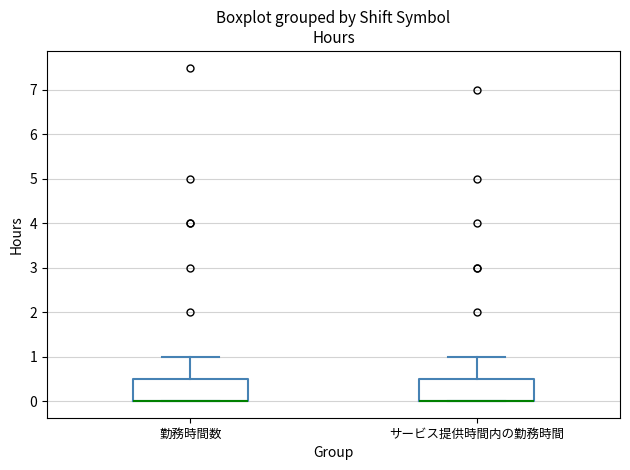

Reading left to right, transcribe this box plot: for each box, give where its median line is, the range the box spans, and where its two whiskers end, as read against the y-axis. The values are not printed on the chart, so give them approximately, as read against the axis.

勤務時間数: median 0.0 (drawn on the box's lower edge), box 0.0 to 0.5, whiskers 0.0 to 1.0
サービス提供時間内の勤務時間: median 0.0 (drawn on the box's lower edge), box 0.0 to 0.5, whiskers 0.0 to 1.0